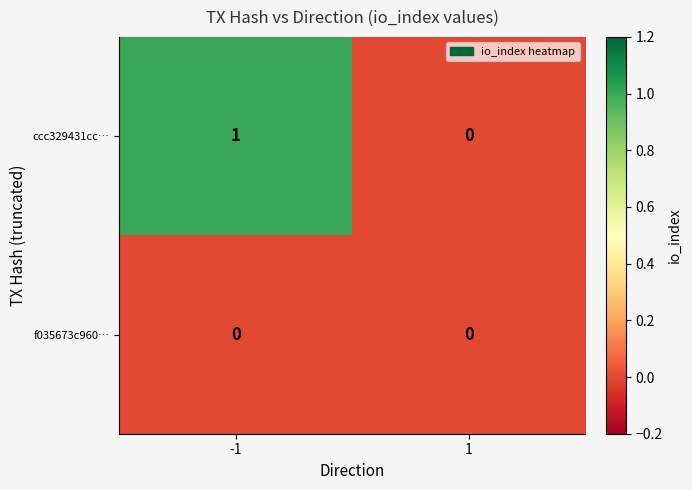

What is the spread (max minus min) of values at -1?

1